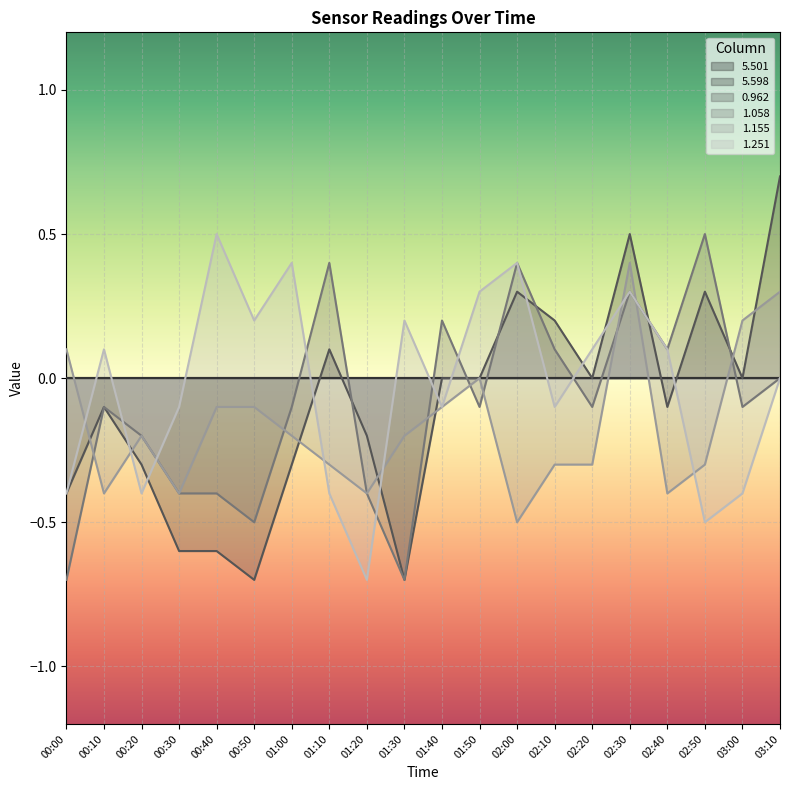

Reading right to left, what are all the values shown in this chart?

0.962: 03:10=0.7	03:00=-0.0	02:50=0.3	02:40=-0.1	02:30=0.5	02:20=-0.0	02:10=0.2	02:00=0.3	01:50=-0.0	01:40=0.0	01:30=-0.7	01:20=-0.2	01:10=0.1	01:00=-0.3	00:50=-0.7	00:40=-0.6	00:30=-0.6	00:20=-0.3	00:10=-0.1	00:00=-0.4
1.058: 03:10=-0.0	03:00=-0.1	02:50=0.5	02:40=0.1	02:30=0.3	02:20=-0.1	02:10=0.1	02:00=0.4	01:50=-0.1	01:40=0.2	01:30=-0.7	01:20=-0.4	01:10=0.4	01:00=-0.1	00:50=-0.5	00:40=-0.4	00:30=-0.4	00:20=-0.2	00:10=-0.1	00:00=-0.7
1.155: 03:10=0.3	03:00=0.2	02:50=-0.3	02:40=-0.4	02:30=0.4	02:20=-0.3	02:10=-0.3	02:00=-0.5	01:50=-0.0	01:40=-0.1	01:30=-0.2	01:20=-0.4	01:10=-0.3	01:00=-0.2	00:50=-0.1	00:40=-0.1	00:30=-0.4	00:20=-0.2	00:10=-0.4	00:00=0.1
1.251: 03:10=-0.0	03:00=-0.4	02:50=-0.5	02:40=0.1	02:30=0.3	02:20=0.1	02:10=-0.1	02:00=0.4	01:50=0.3	01:40=-0.1	01:30=0.2	01:20=-0.7	01:10=-0.4	01:00=0.4	00:50=0.2	00:40=0.5	00:30=-0.1	00:20=-0.4	00:10=0.1	00:00=-0.4